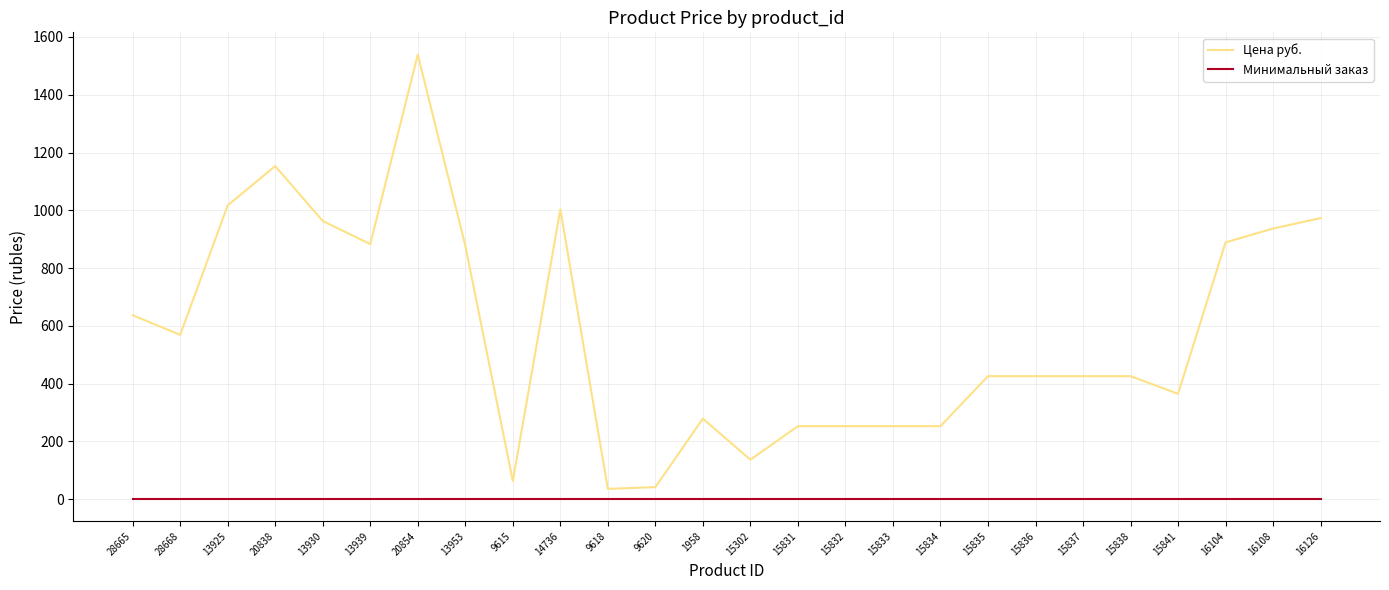

True or false: Минимальный заказ and Цена руб. cross at least once.

False